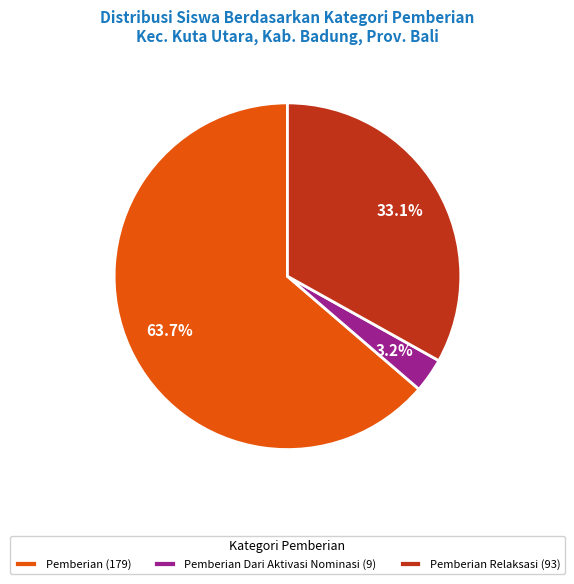

Which has a higher value, Pemberian Relaksasi (93) or Pemberian Dari Aktivasi Nominasi (9)?

Pemberian Relaksasi (93)